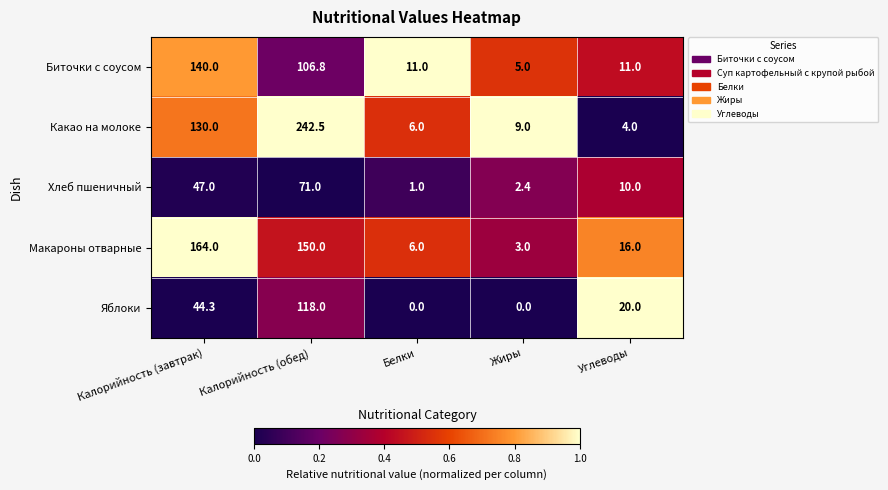

At which label is Яблоки closest to 59?

Калорийность (завтрак)